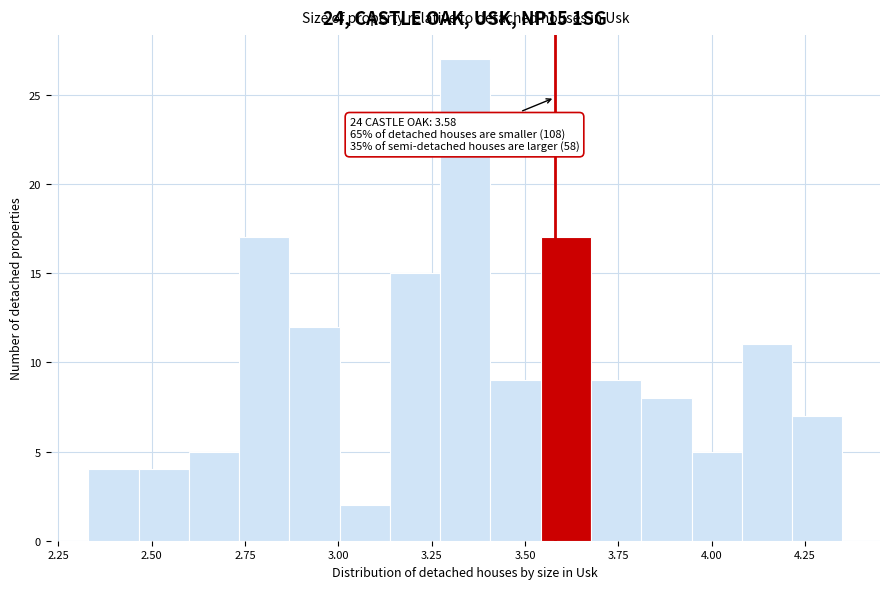

Around what value on the x-axis is the tallest bar? Give the approximate position of its centre, as read against the axis.

3.35